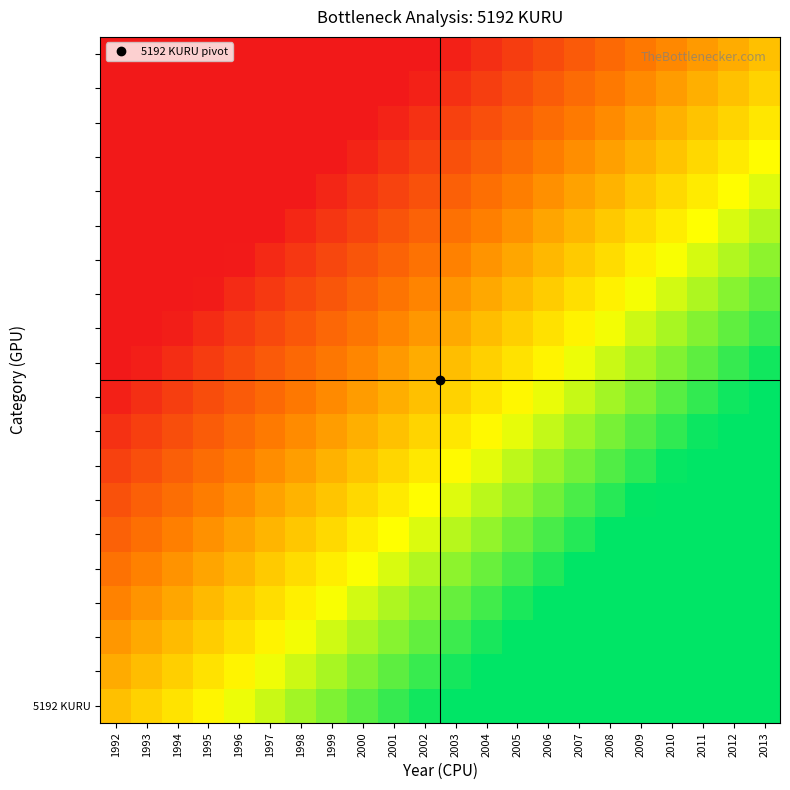

What is the total value across all series at 2010?

15.7